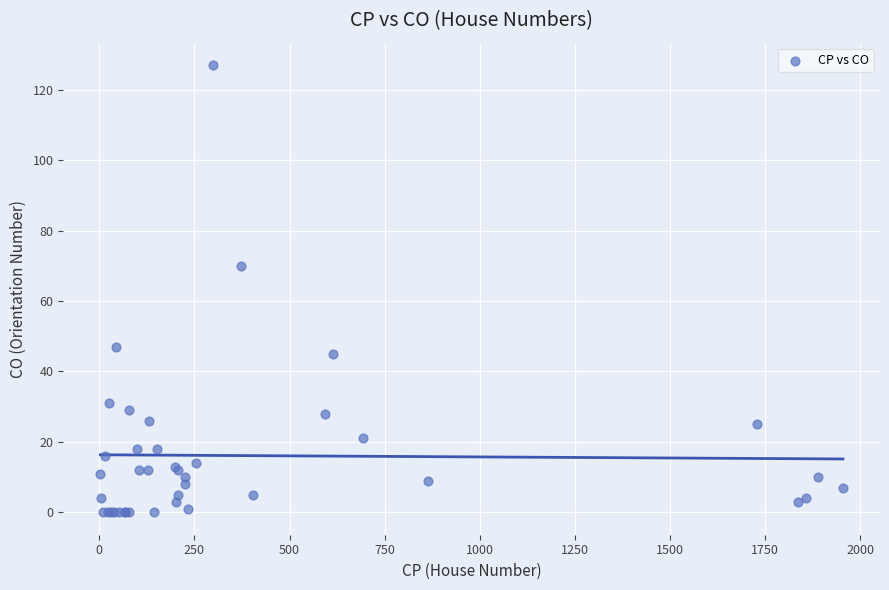

What Y value in the scatter plot is closest to 63?

70